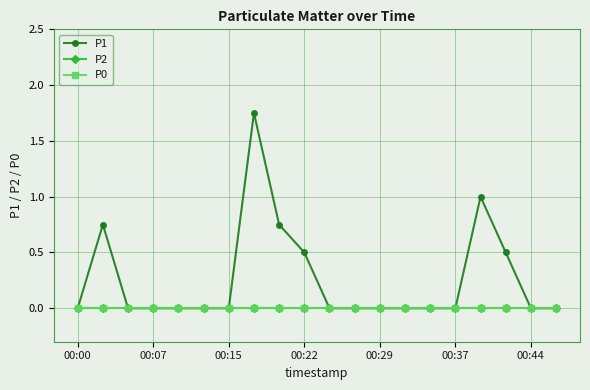

True or false: P0 and P1 cross at least once.

False